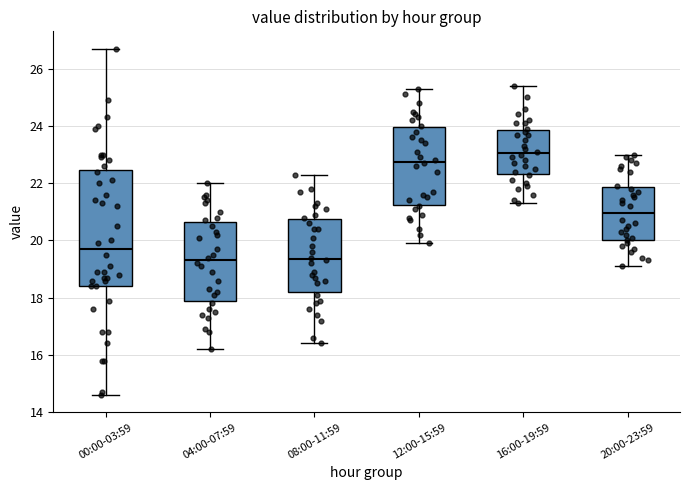

Comparing the boxes themselves (not the whiskers), which one is the tallest?

00:00-03:59